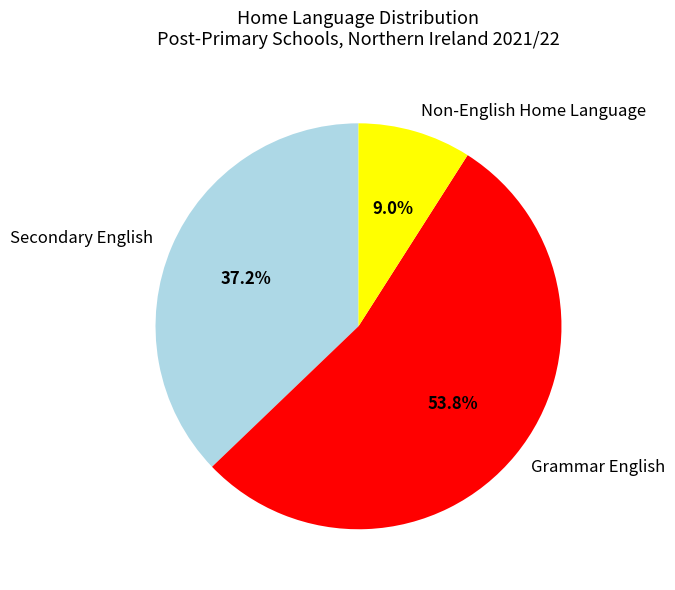

Which has a higher value, Grammar English or Secondary English?

Grammar English